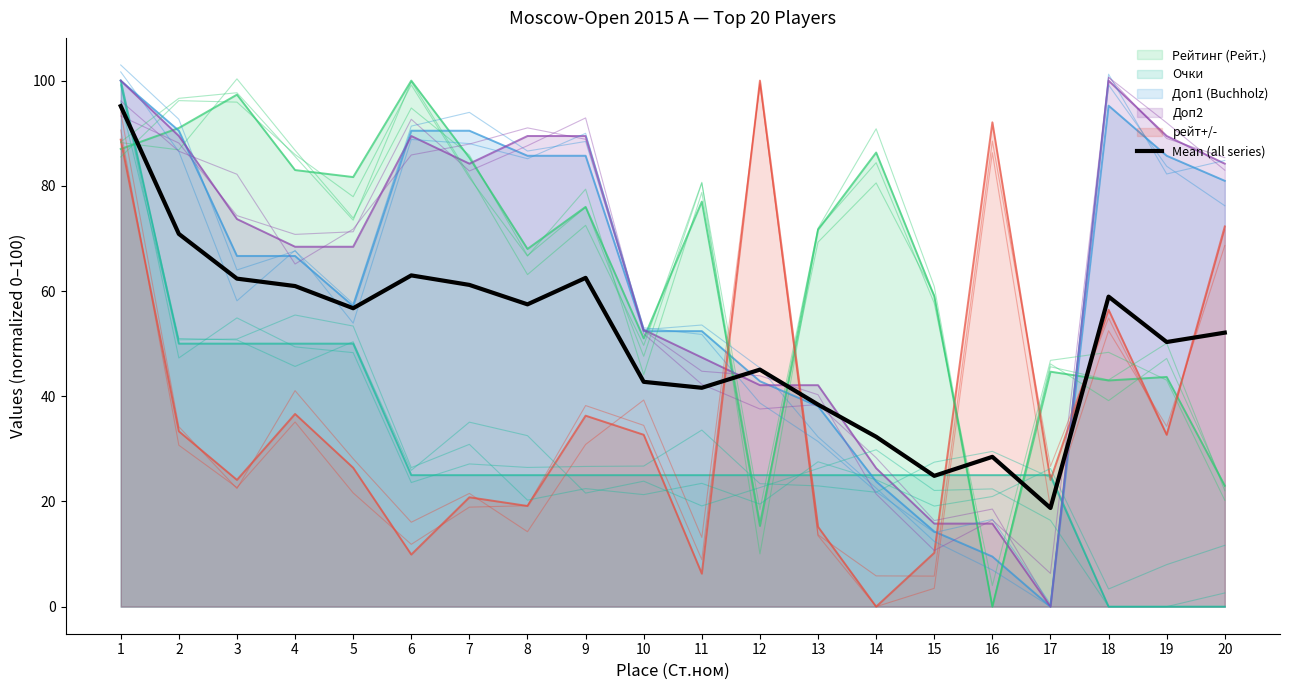

True or false: the data shows 56.7 at 5.

True